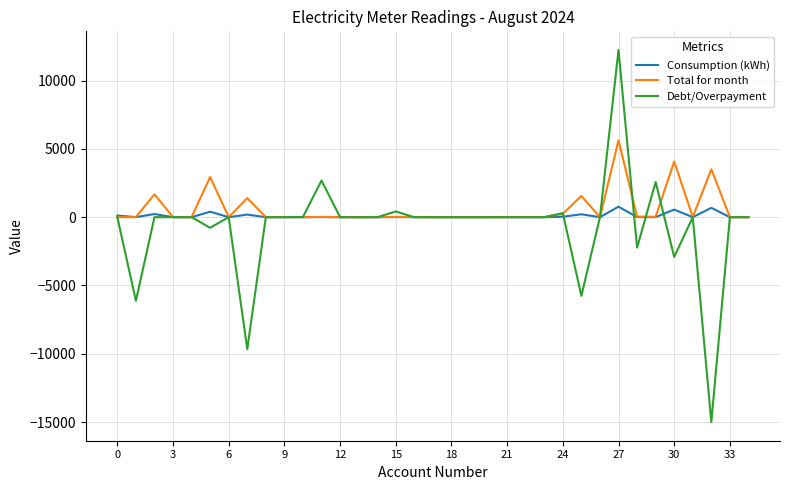

Rank the series by their maximum value, from highest to lowest.

Debt/Overpayment, Total for month, Consumption (kWh)